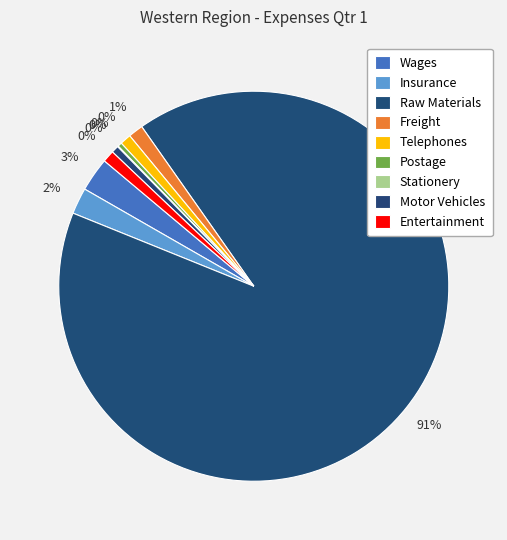

Is it true that Telephones is 11% of the pie?

False